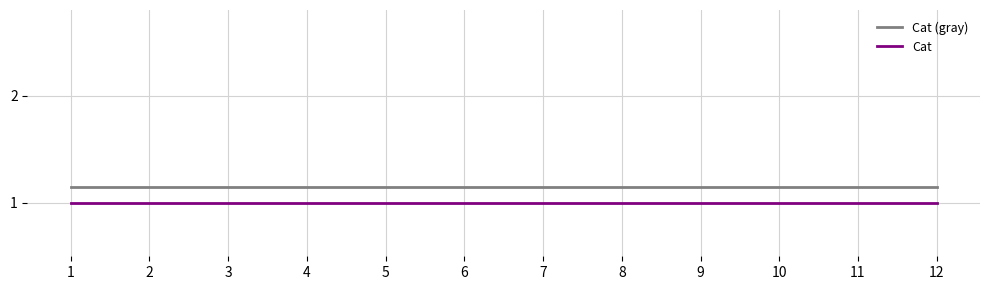

The value of Cat at 12 is 0.4. True or false?

False